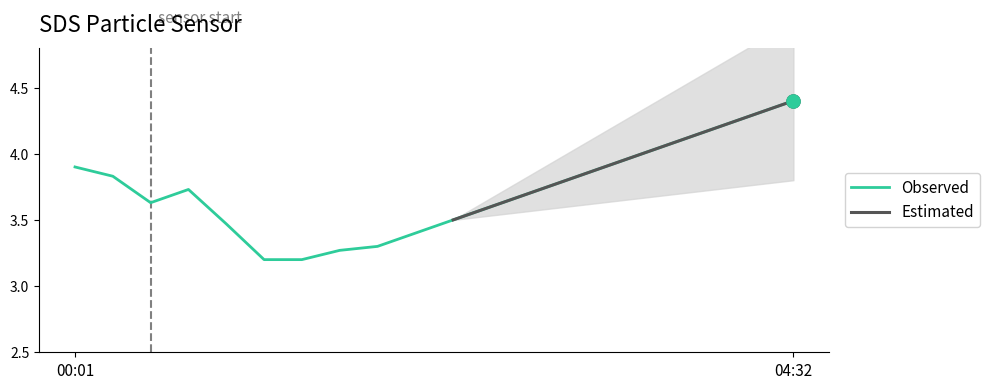

What is the ratio of the value at 02:51 to the value at 04:32?

0.8